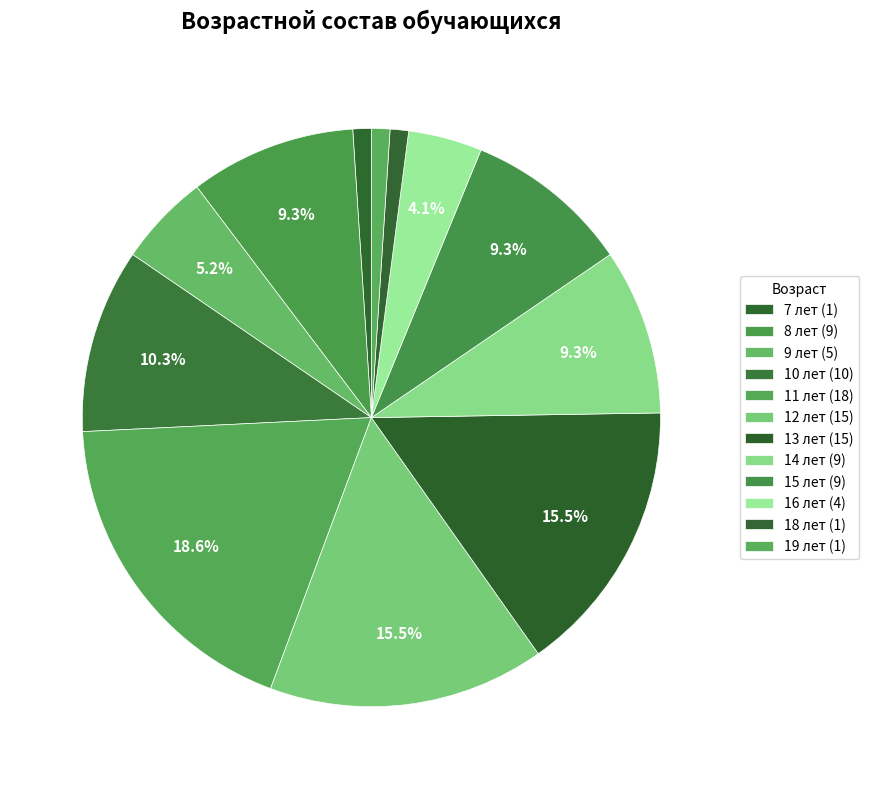

How many slices are in this pie chart?

12